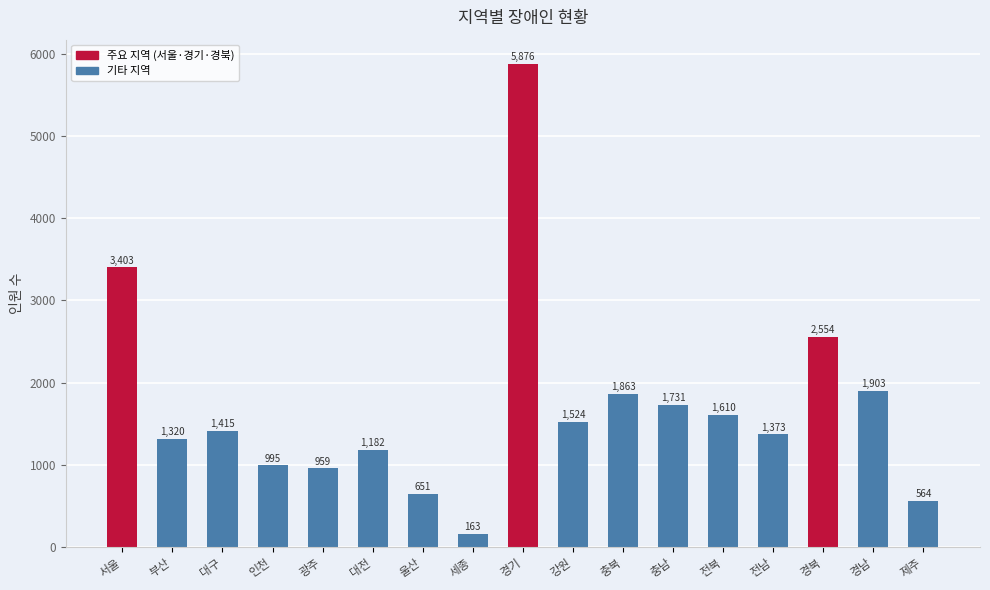

What is the difference between the second highest and minimum values?

3240